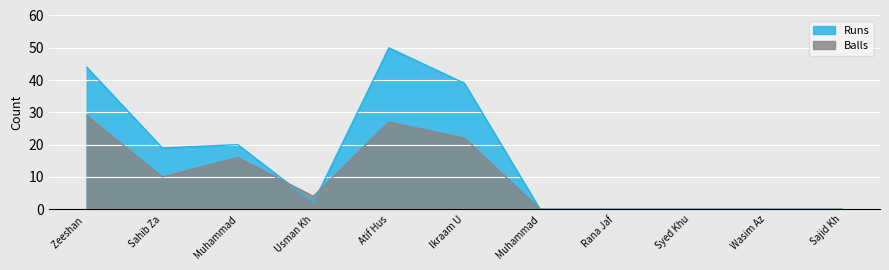

What is the sum of the Balls values at Muhammad and Syed Khu?

16